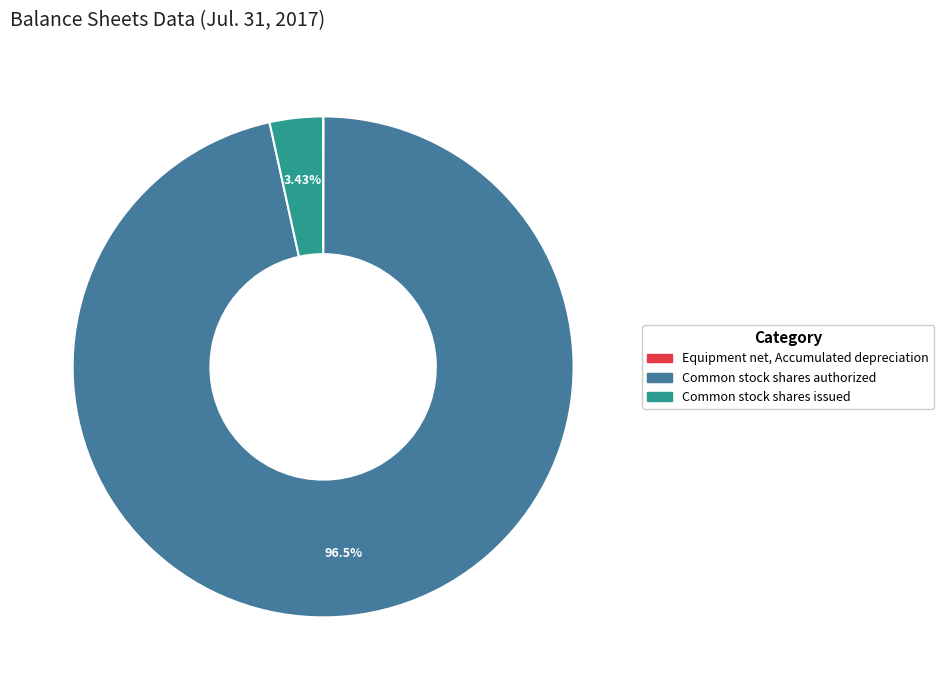

Which category has the biggest portion of the pie?

Common stock shares authorized